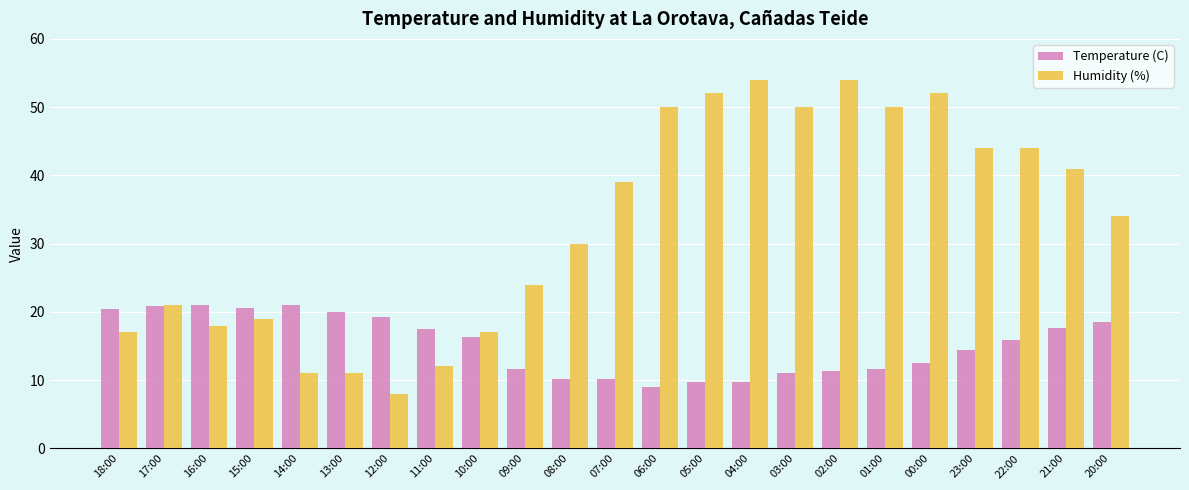

What is the value of the Temperature (C) bar at the 8th from the left?

17.5